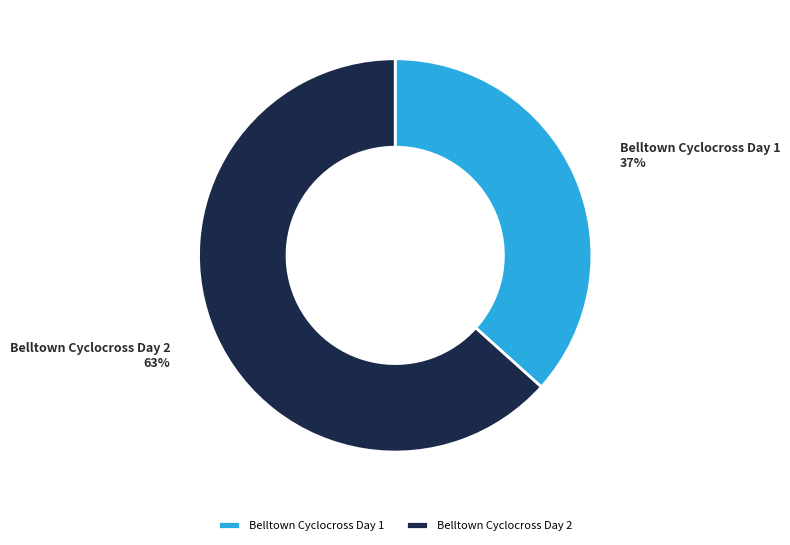

Combined, do Belltown Cyclocross Day 1 and Belltown Cyclocross Day 2 account for over 50%?

Yes